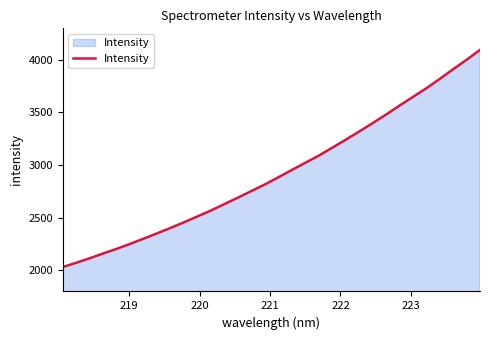

What is the maximum value shown in the chart?

4094.3